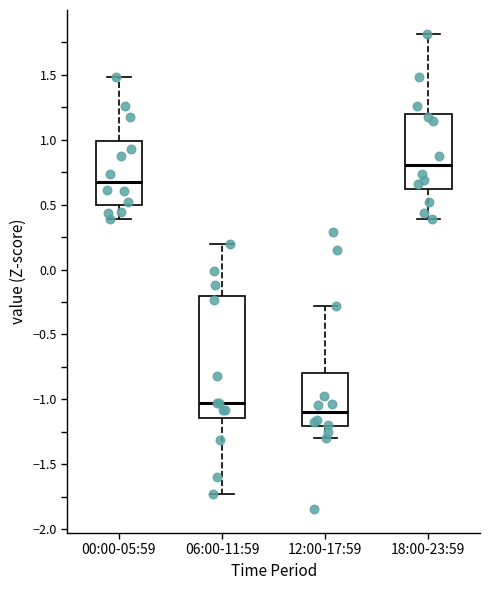

Comparing the boxes themselves (not the whiskers), which one is the tallest?

06:00-11:59